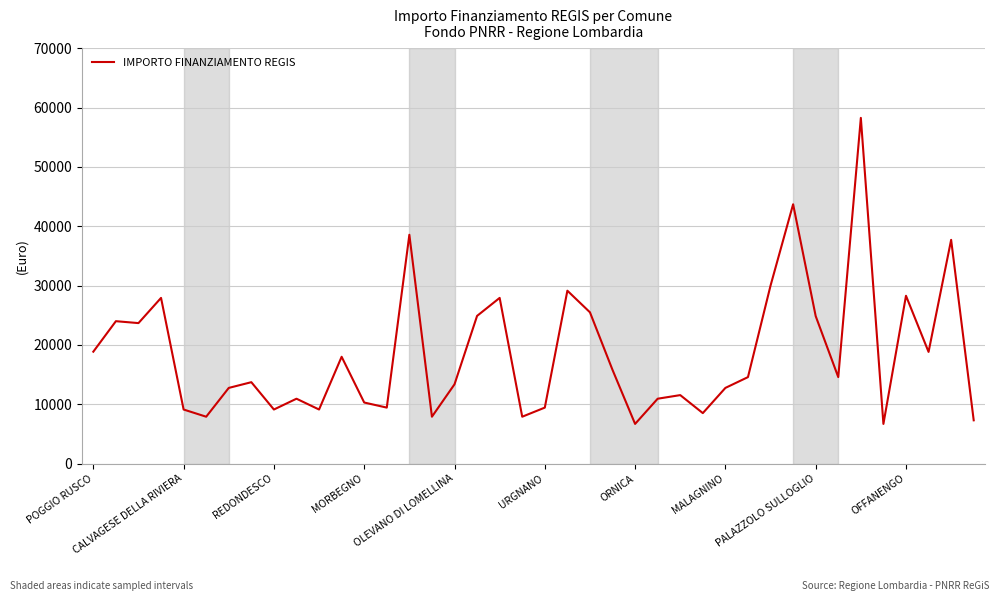

What is the maximum value shown in the chart?

58272